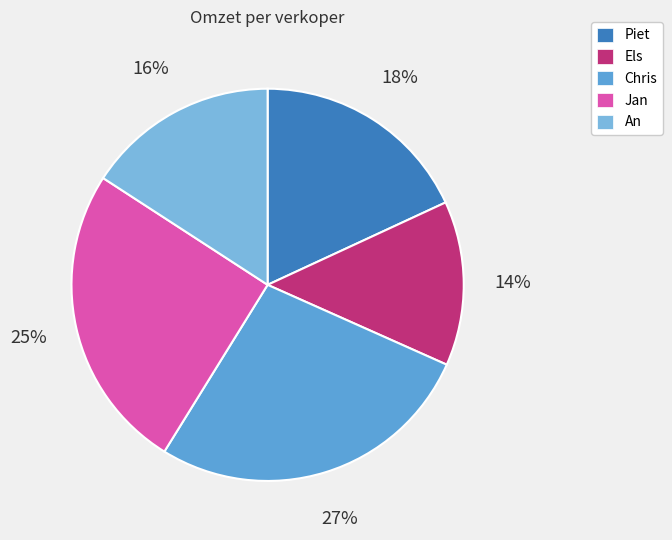

Which slice is the largest?

Chris